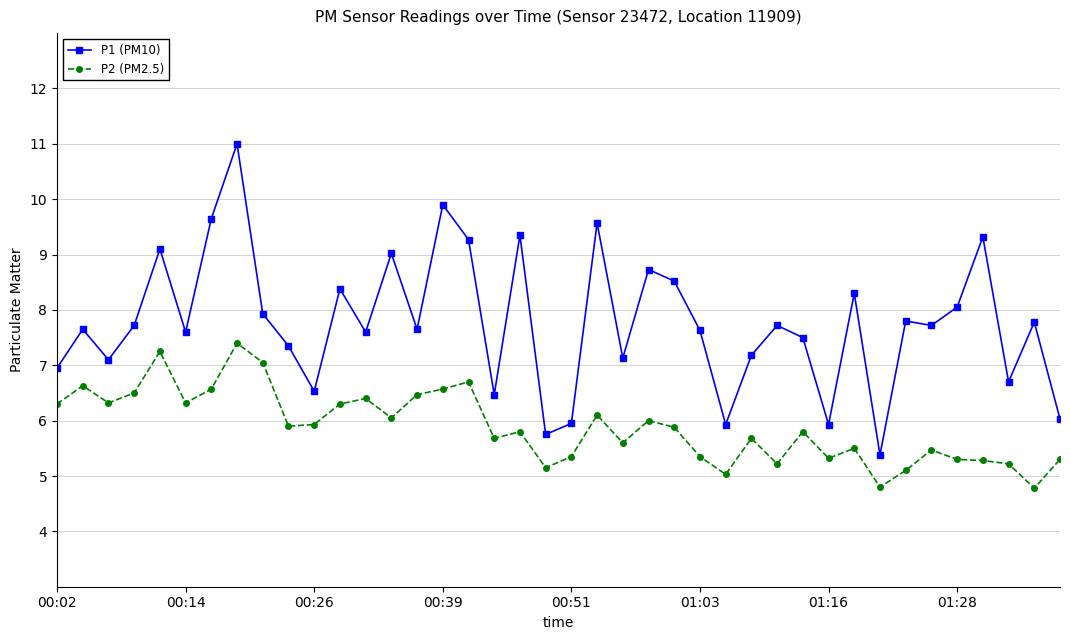

What is the difference between the maximum and minimum values in the P1 (PM10) series?

5.6